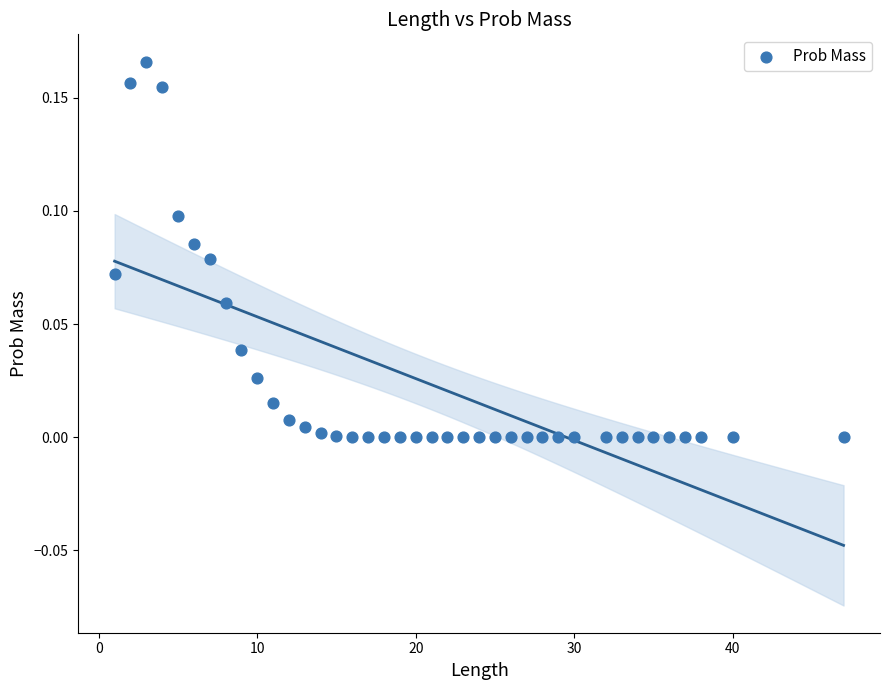

What is the range of X values (max minus min)?

46.0